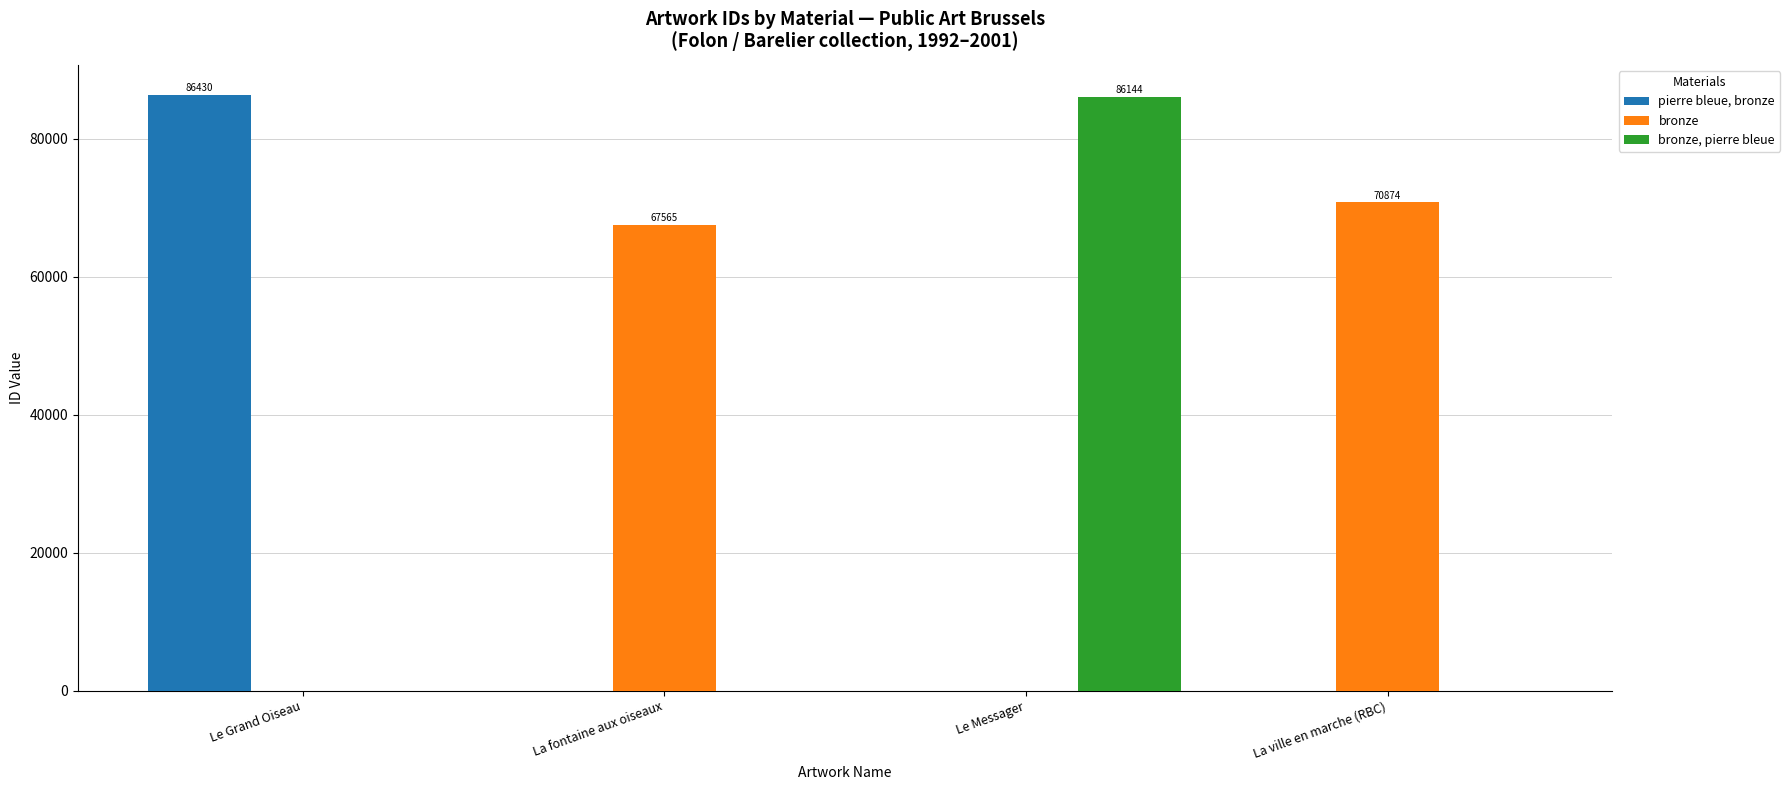

How many groups of bars are there?

4